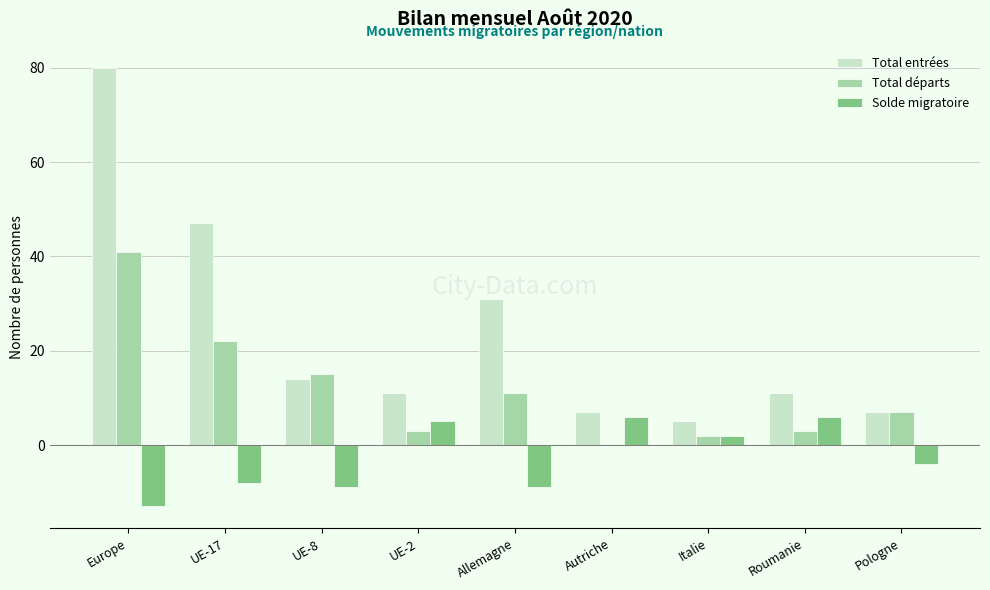

What is the total value across all series at UE-2?

19